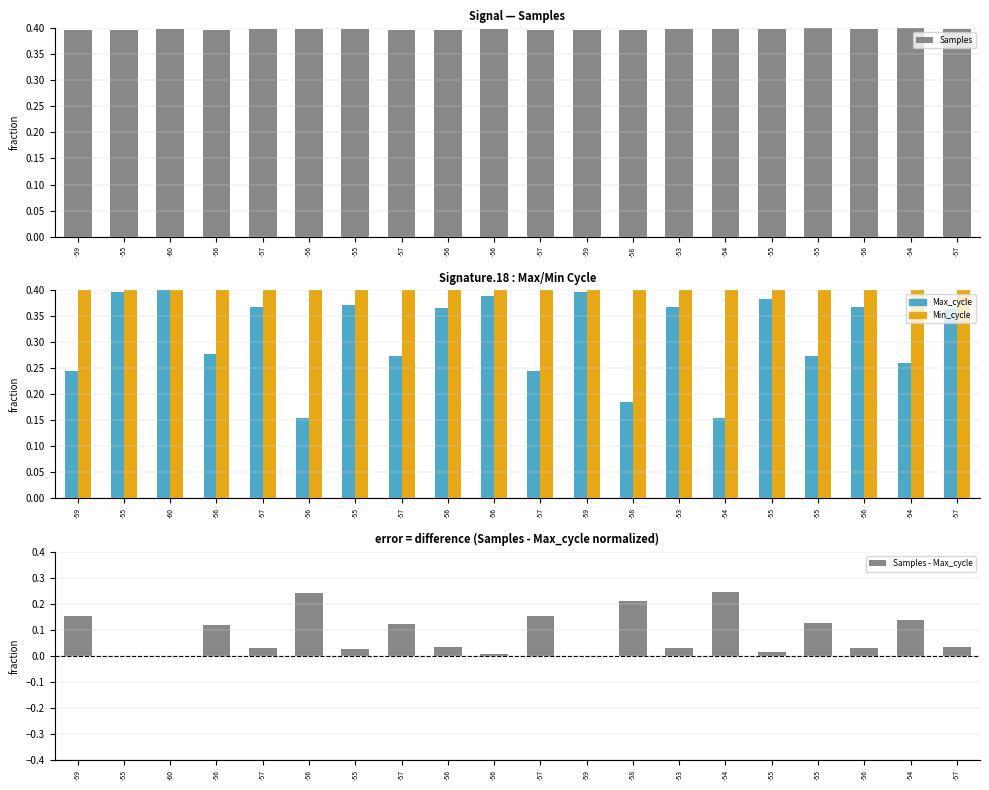

What is the value of the Samples - Max_cycle bar at the 15th from the left?

0.2